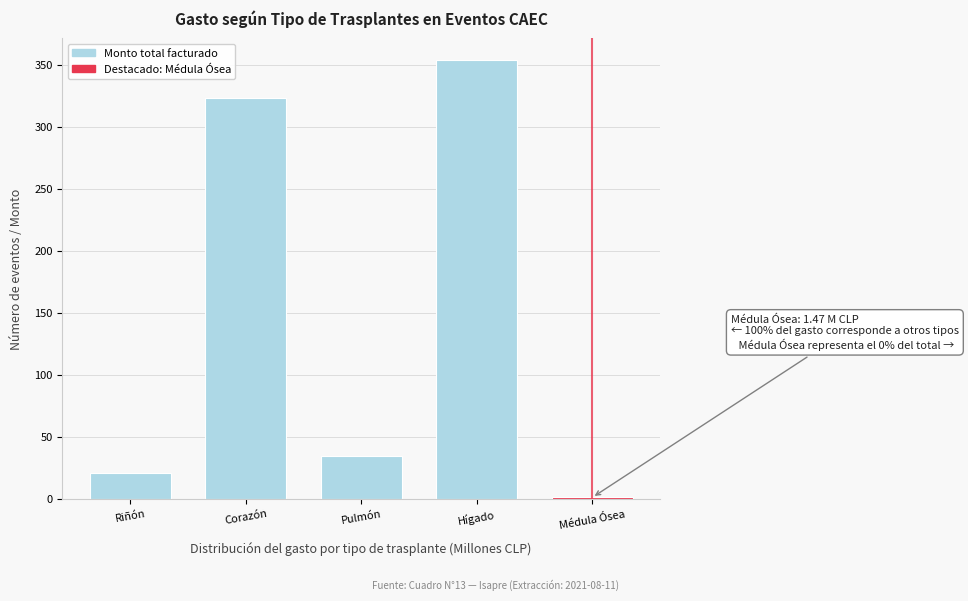

Reading left to right, what are all the values shown in this chart?

20.8	323.3	34.8	353.8	1.5